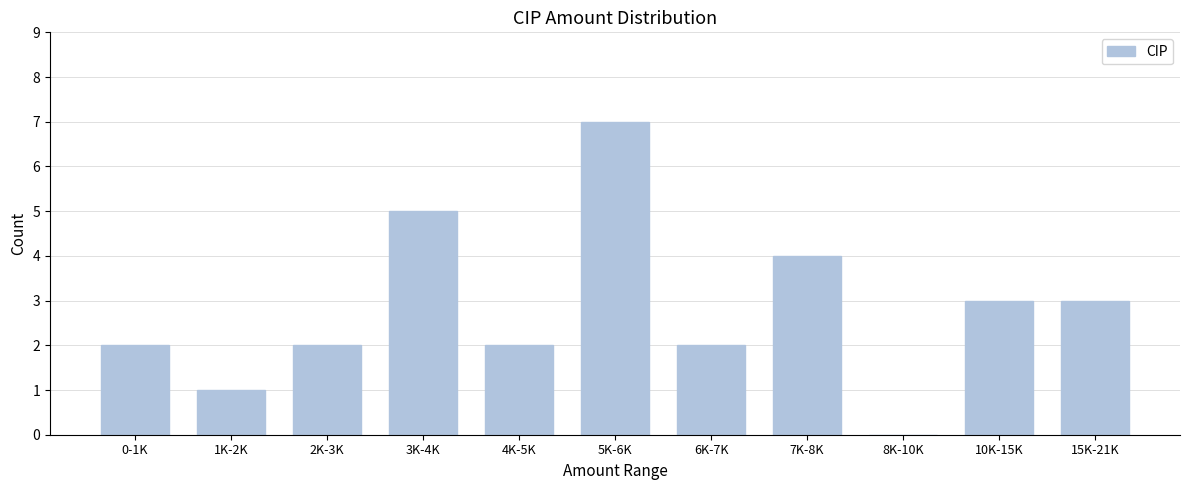

Reading left to right, list all the values displayed in this chart.

0-1K=2	1K-2K=1	2K-3K=2	3K-4K=5	4K-5K=2	5K-6K=7	6K-7K=2	7K-8K=4	8K-10K=0	10K-15K=3	15K-21K=3